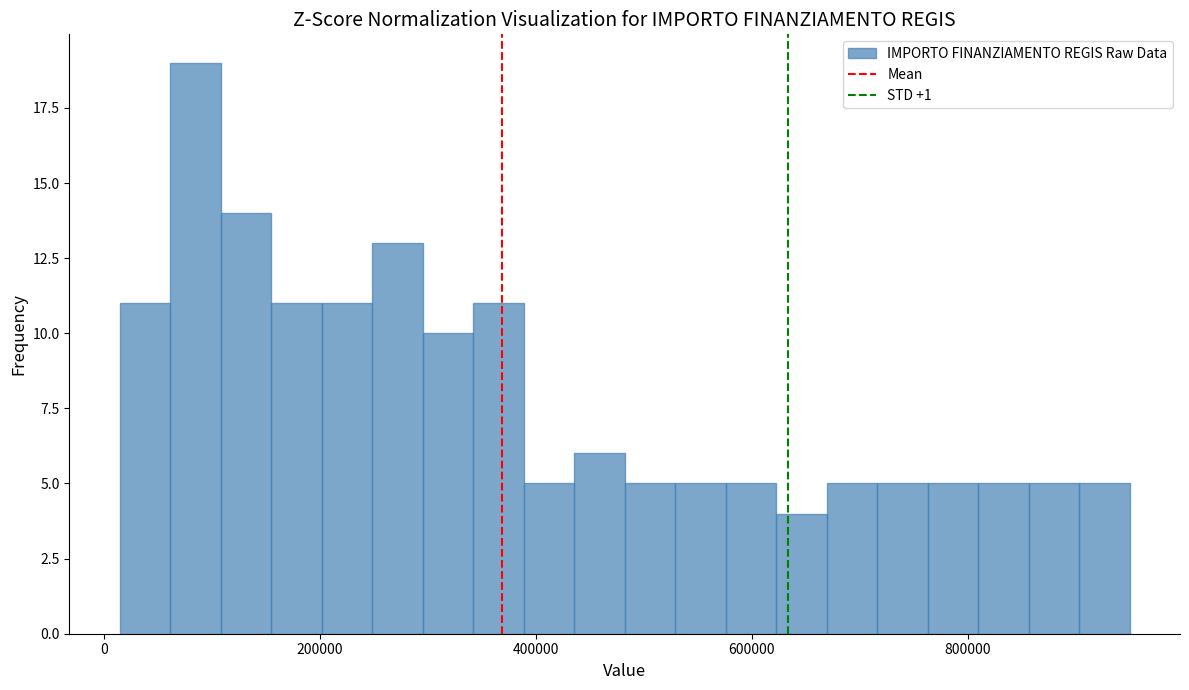

Read against the x-axis, roughly where is the centre of the tallest bar?

80000